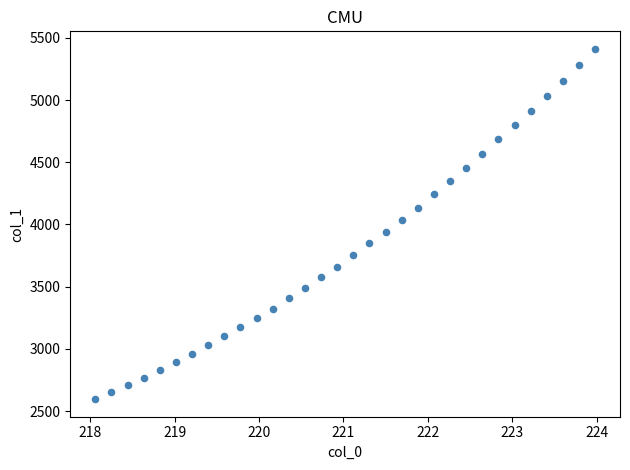

What is the range of Y values (max minus min)?

2816.1